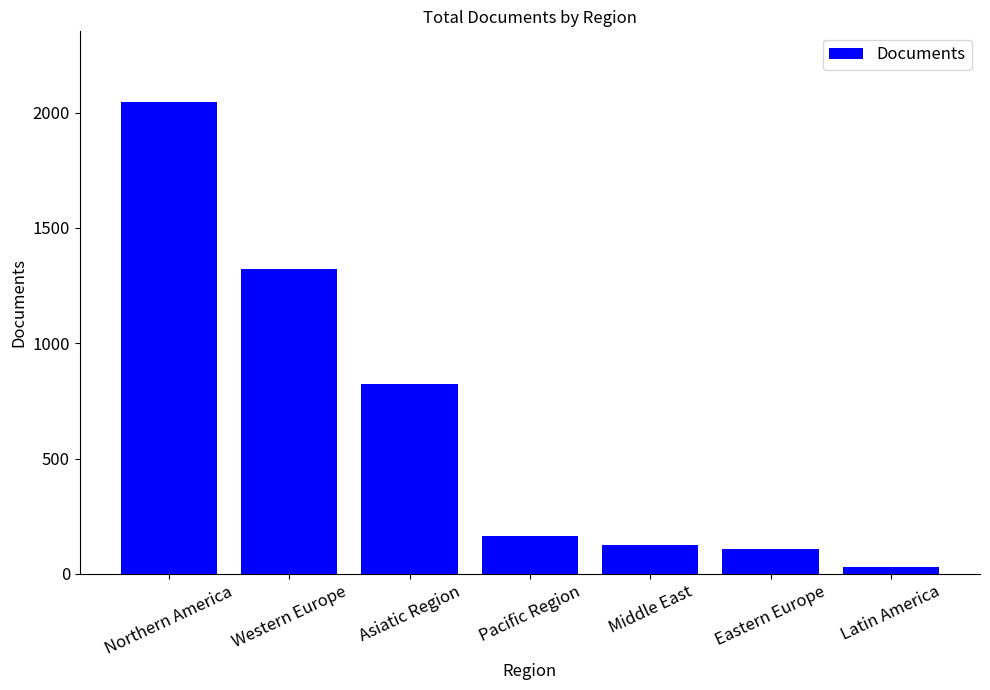

What is the approximate value at Middle East, to the nearest 10?

120